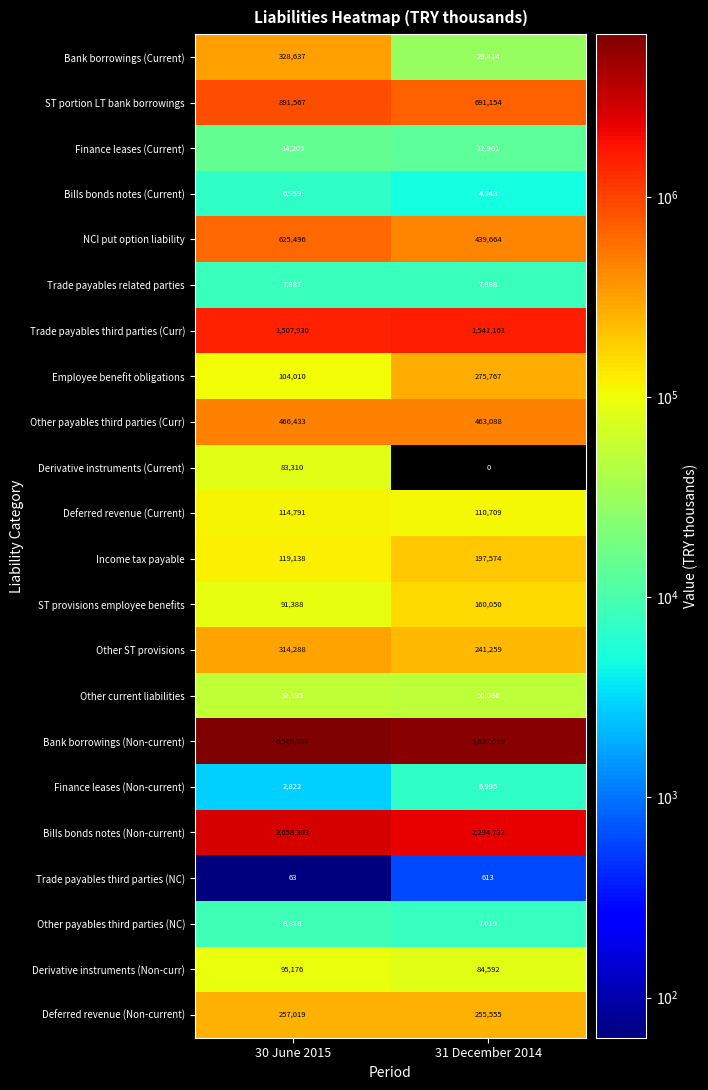

What is the difference between the Finance leases (Non-current) values at 31 December 2014 and 30 June 2015?

4173